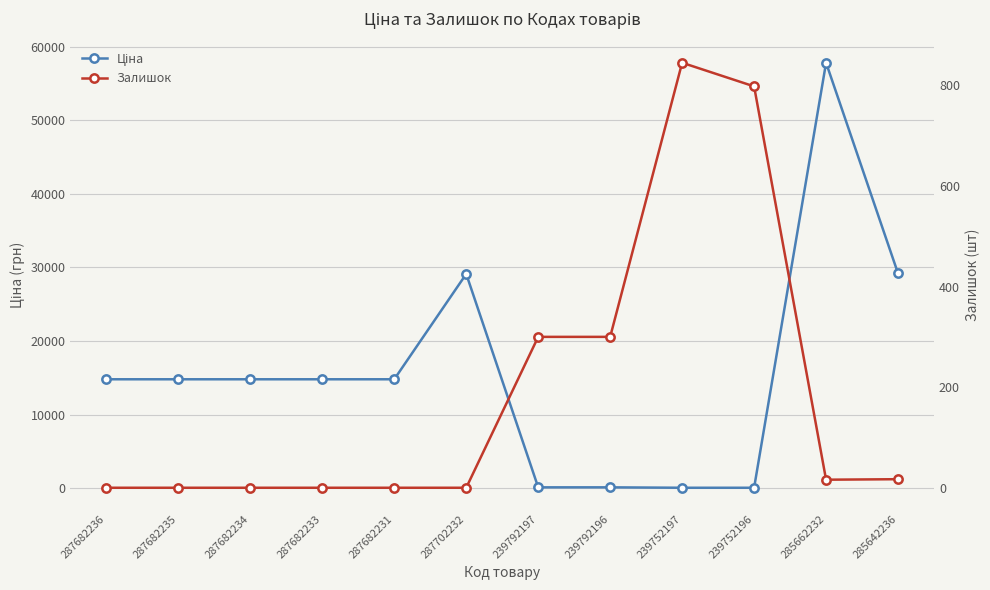

True or false: Ціна has more than 1 interior local peaks.

True